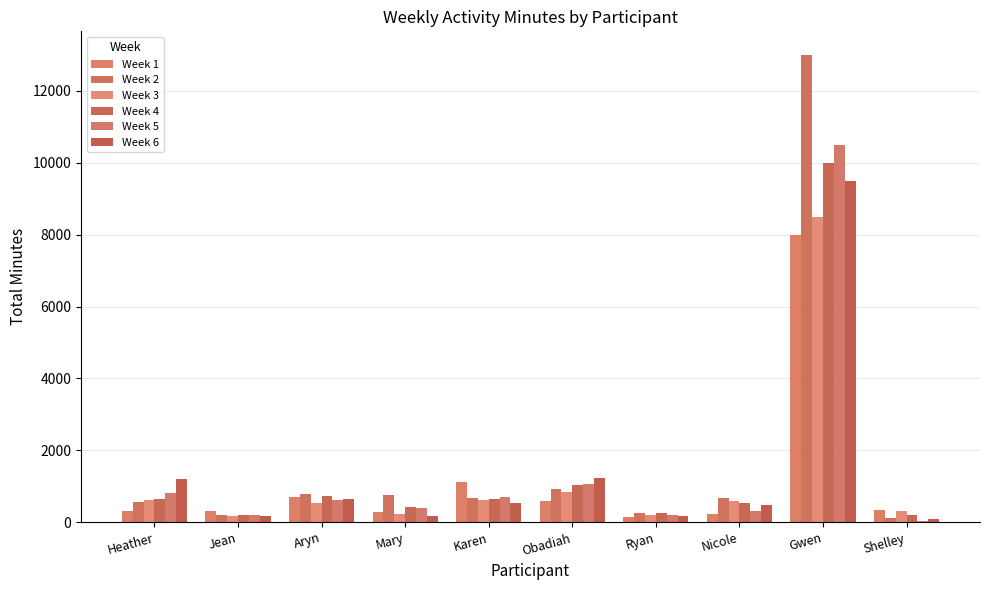

At which category is the sum across all series the highest?

Gwen